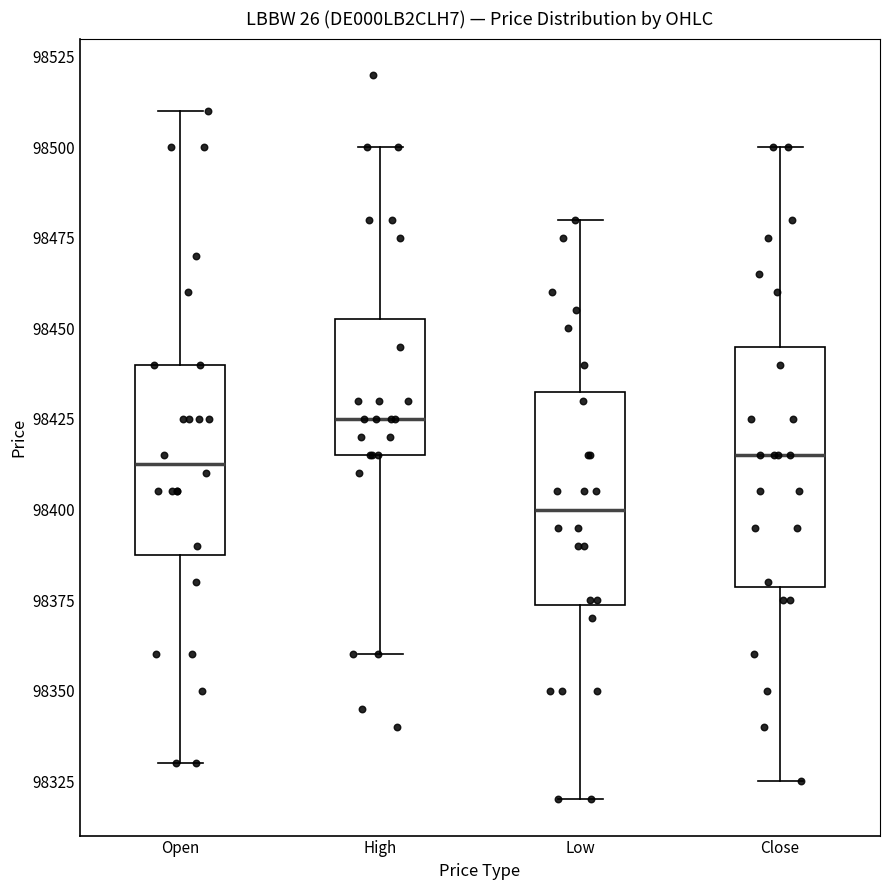

Where is the lower edge of the box for Open on the y-axis? The values are not printed on the chart, so give them approximately, as read against the axis.

98390